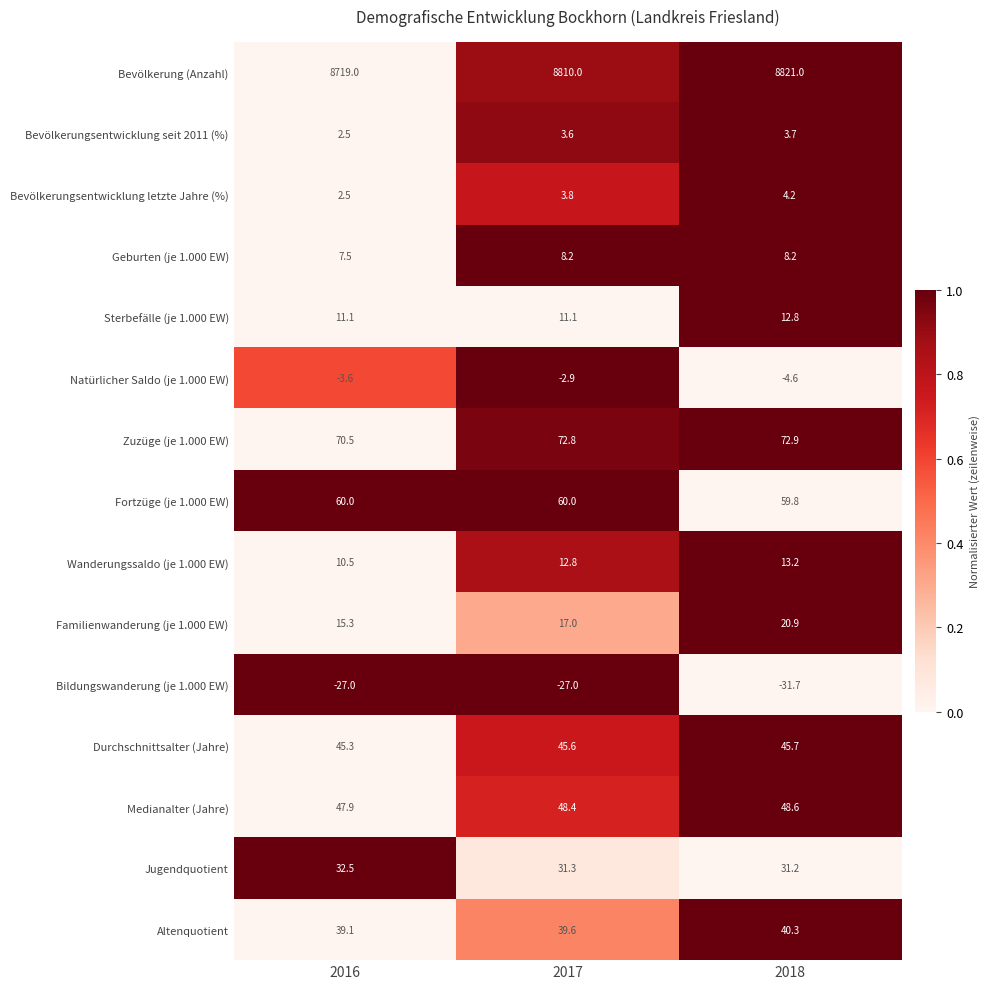

The Bevölkerung (Anzahl) series shows 8821.0 at 2018. True or false?

True